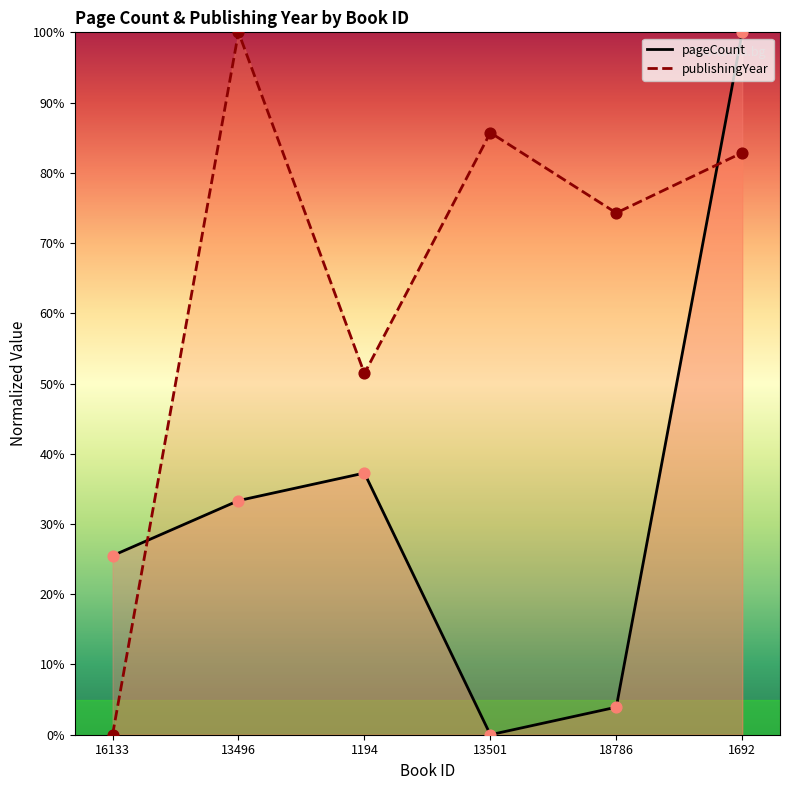

Is the value of pageCount at 13501 greater than the value of publishingYear at 18786?

No